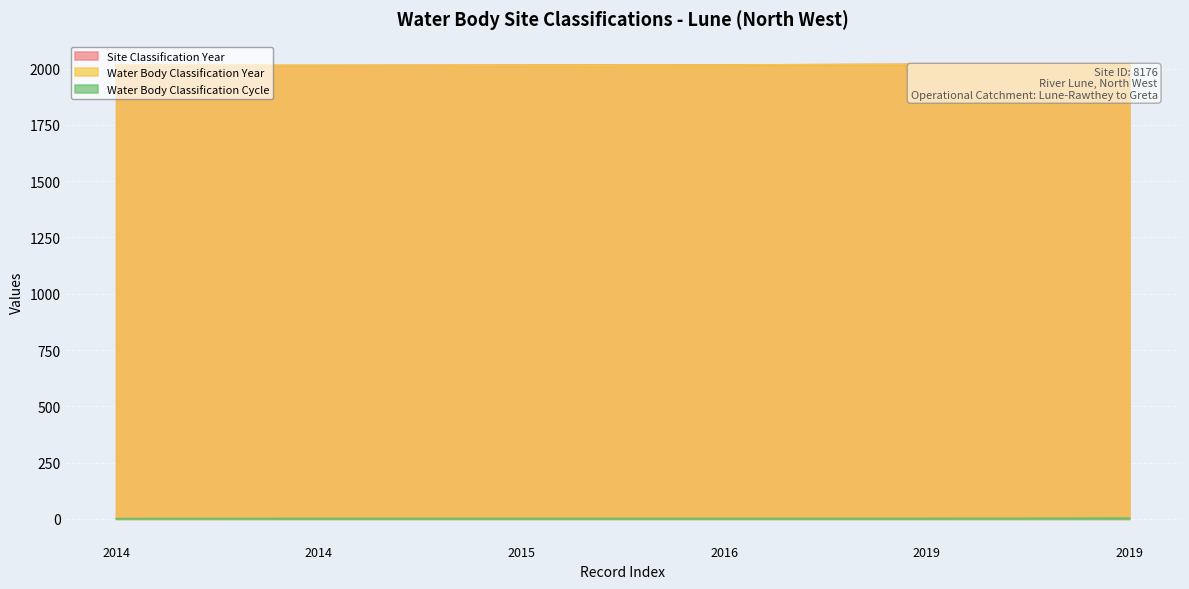

What is the value of the Water Body Classification Cycle point at the 4th from the left?

2